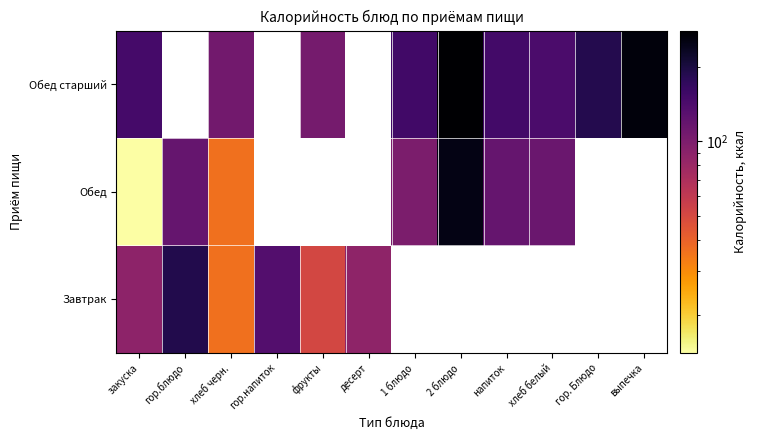

At which label is Обед closest to 132?

гор.блюдо